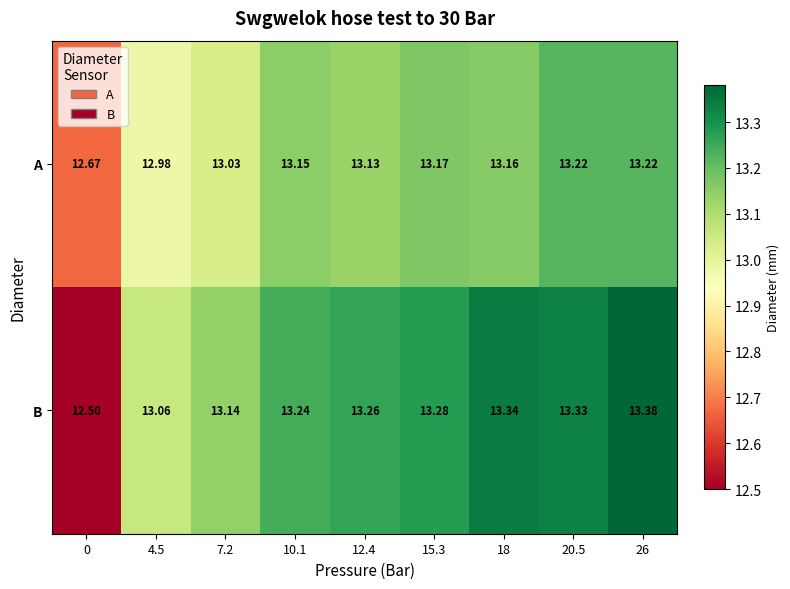

List the series in order of their overall mean, highest first.

B, A